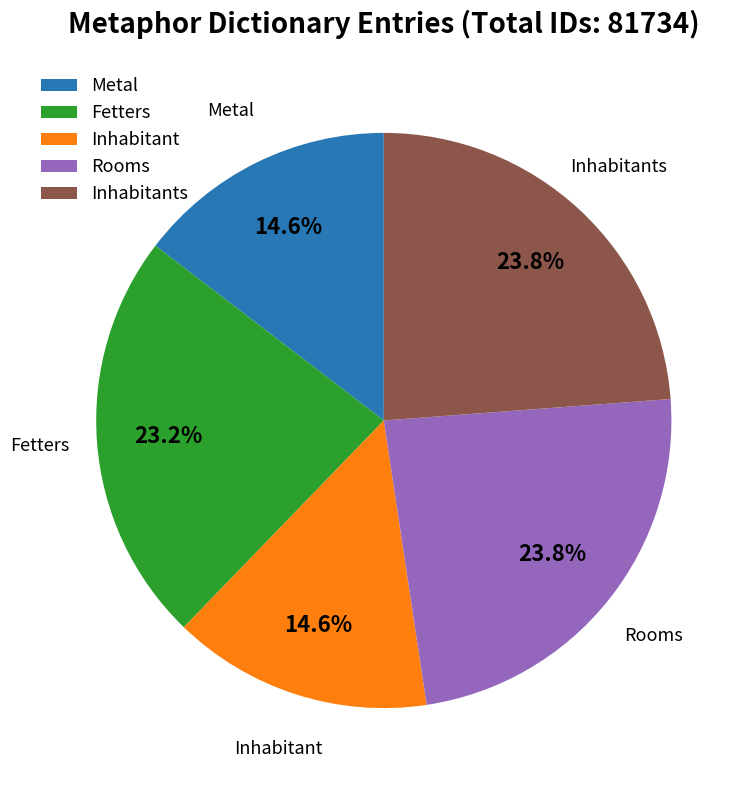

What portion of the pie excludes Inhabitant?

85.4%